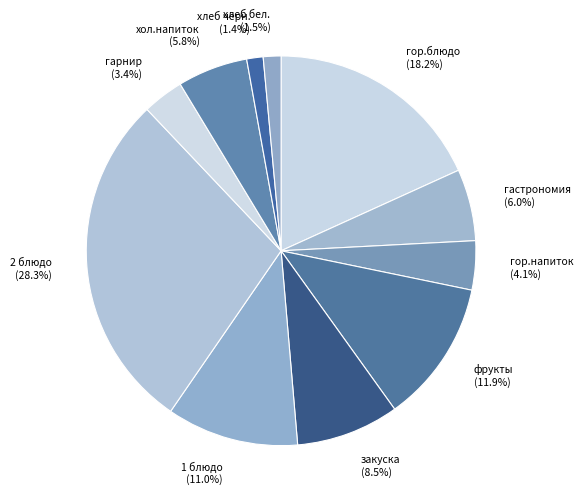

Is гор.блюдо the majority of the pie?

No